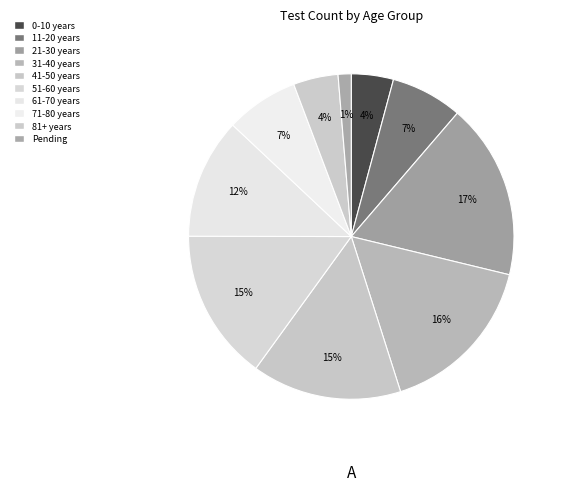

Count the number of slices in the pie.

10